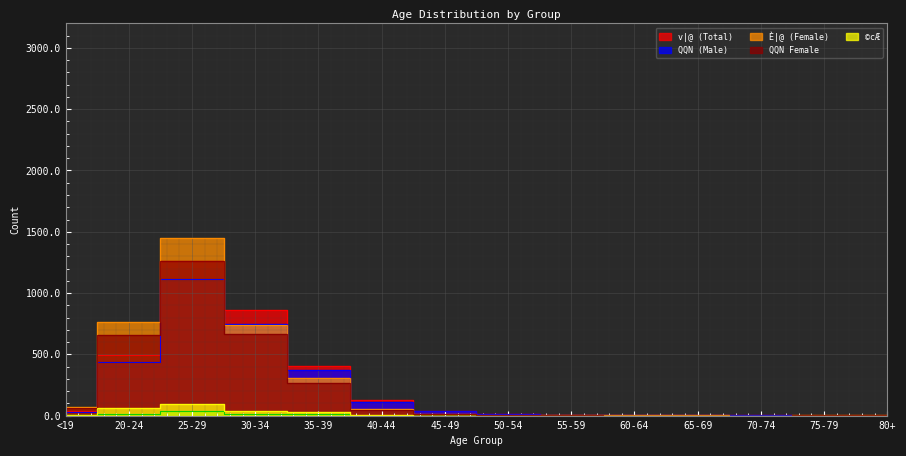

What is the sum of the È|@ (Female) values at 45-49 and 70-74?

12